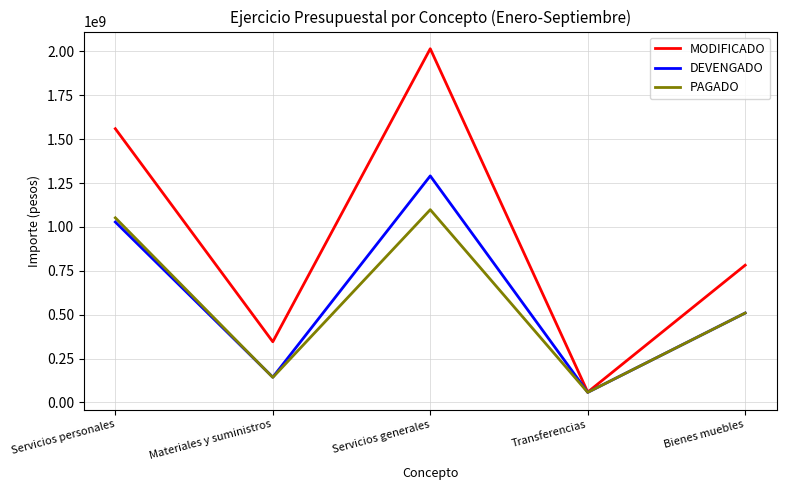

Reading left to right, list all the values displayed in this chart.

MODIFICADO: Servicios personales=1559562076	Materiales y suministros=345664152	Servicios generales=2015301892	Transferencias=58828391	Bienes muebles=782002257
DEVENGADO: Servicios personales=1028080792	Materiales y suministros=143807538	Servicios generales=1290738814	Transferencias=57305904	Bienes muebles=509430751
PAGADO: Servicios personales=1051813038	Materiales y suministros=142615277	Servicios generales=1098260822	Transferencias=57343704	Bienes muebles=509430750